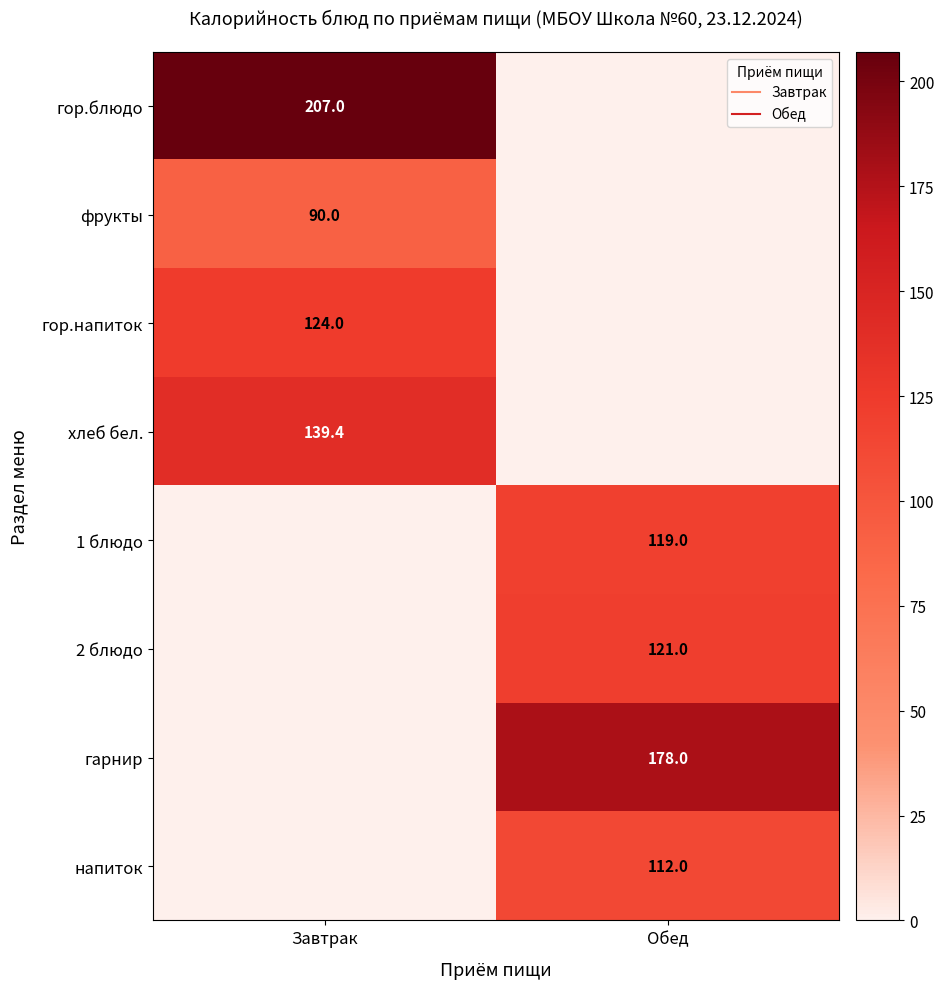

True or false: хлеб бел. has a value of 182.5 at Завтрак.

False